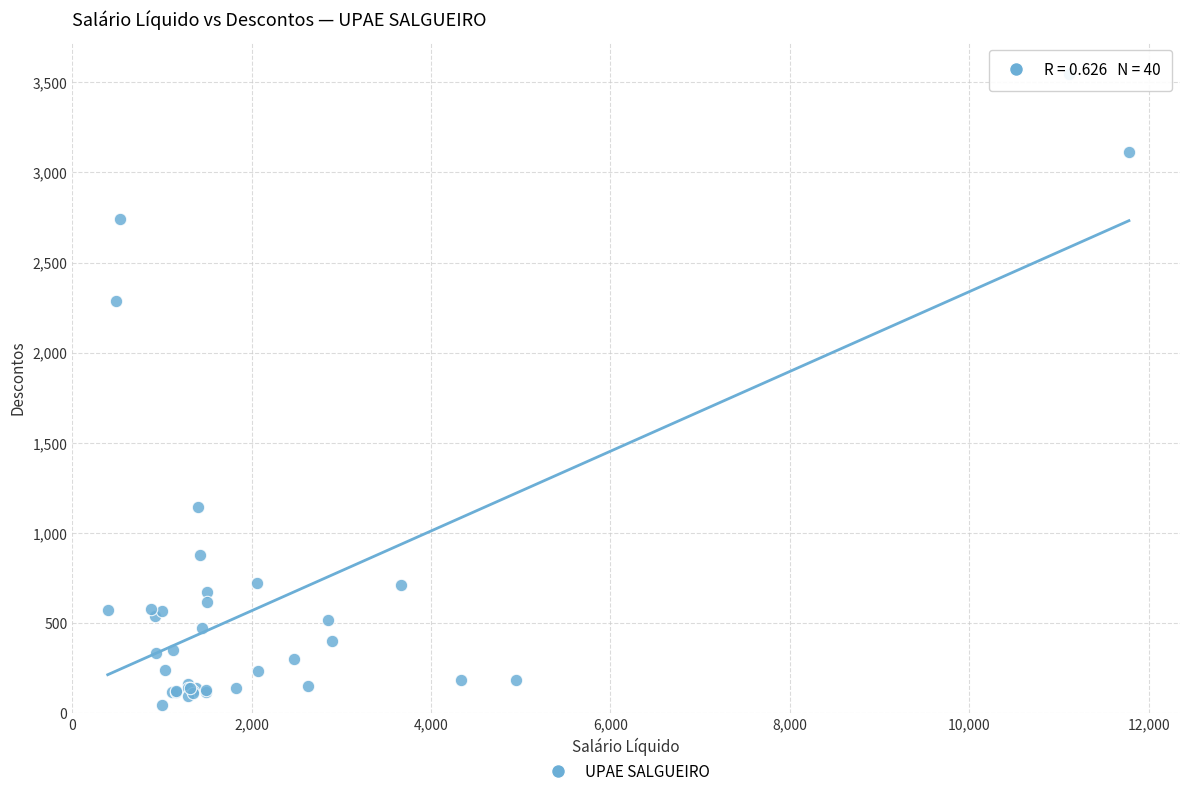

What Y value in the scatter plot is closest to 1795?

2283.9